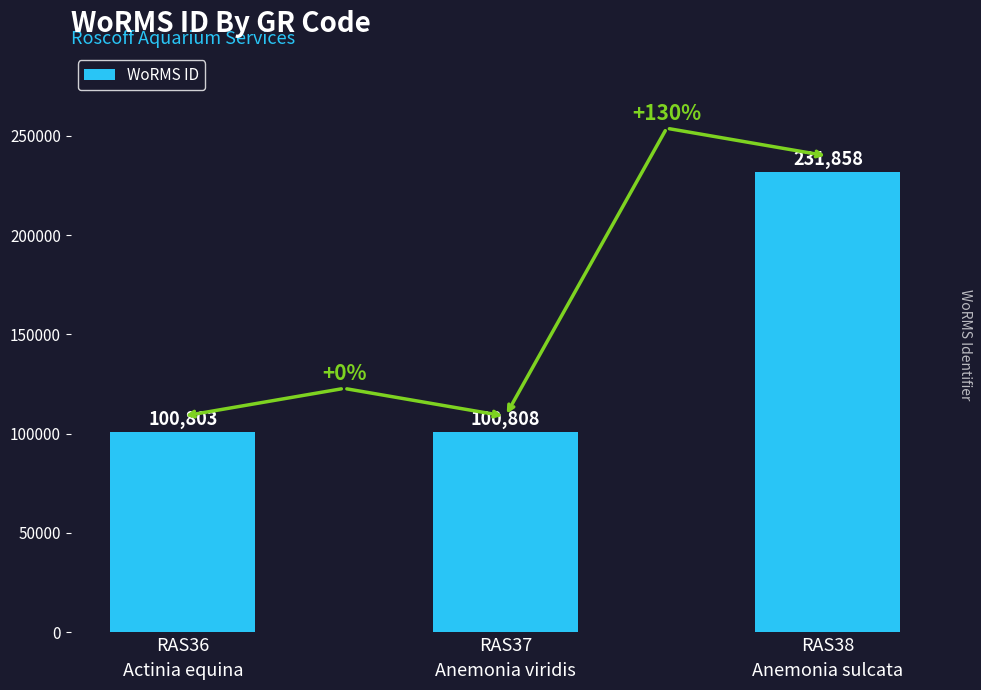

What is the greatest value displayed?

231858